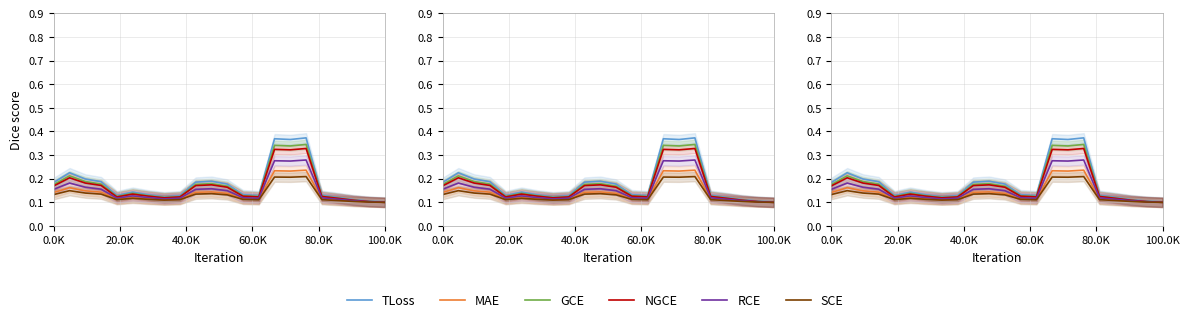

What is the maximum value shown in the chart?

0.4